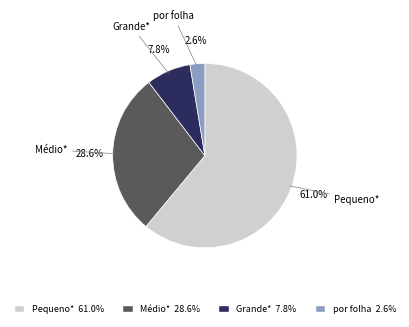

Rank the categories by value from highest to lowest.

Pequeno*, Médio*, Grande*, por folha